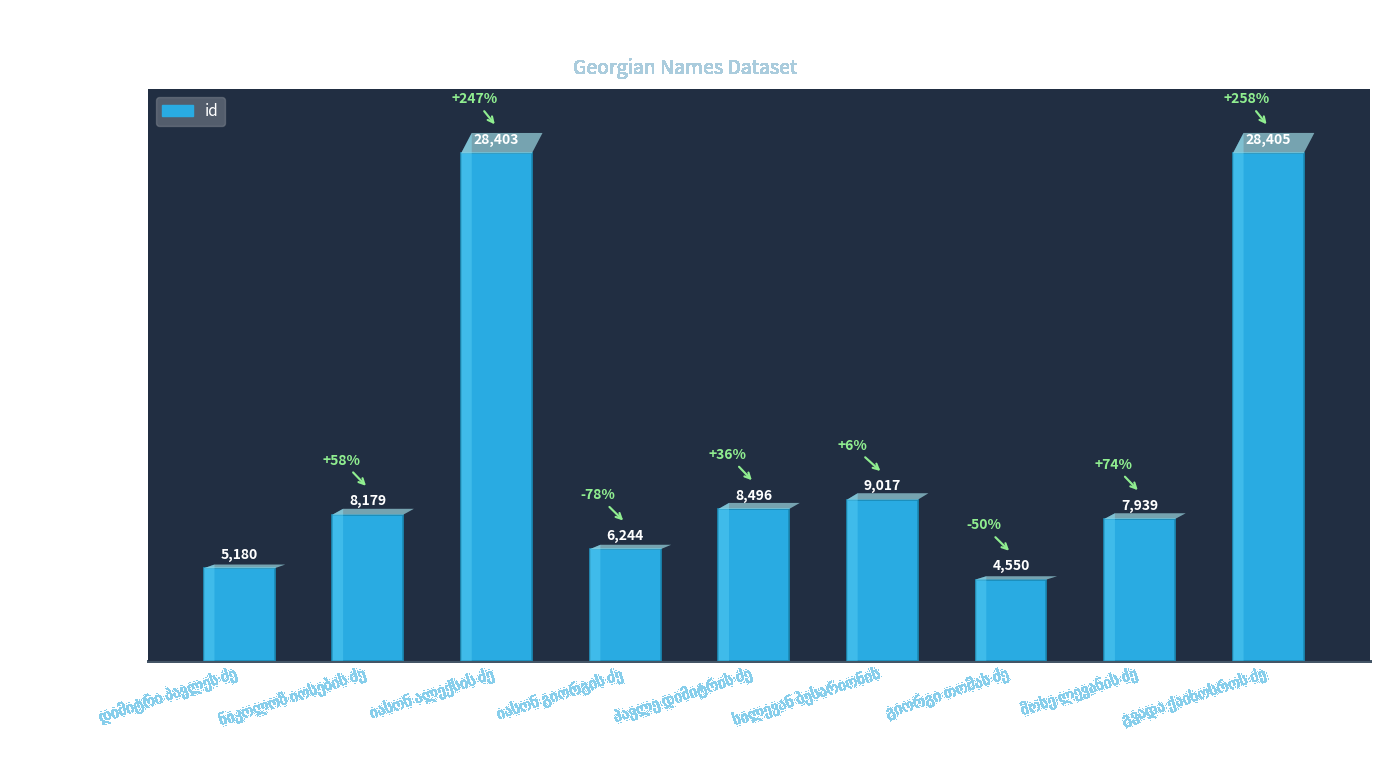

What is the difference between the maximum and minimum values?

23855